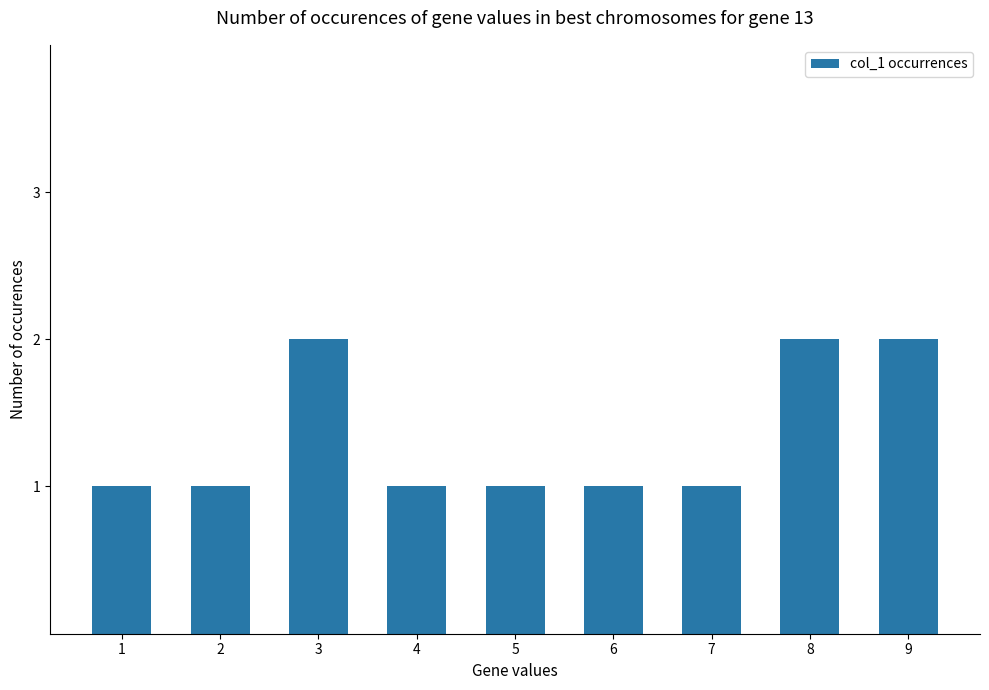

What value does the data have at 6?

1